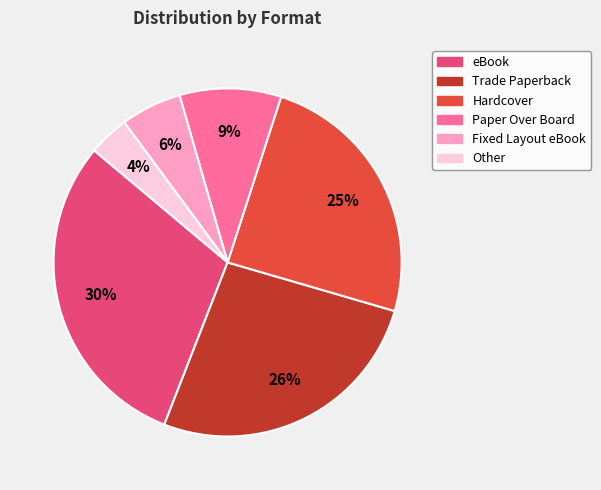

Combined, do Paper Over Board and Fixed Layout eBook account for over 50%?

No